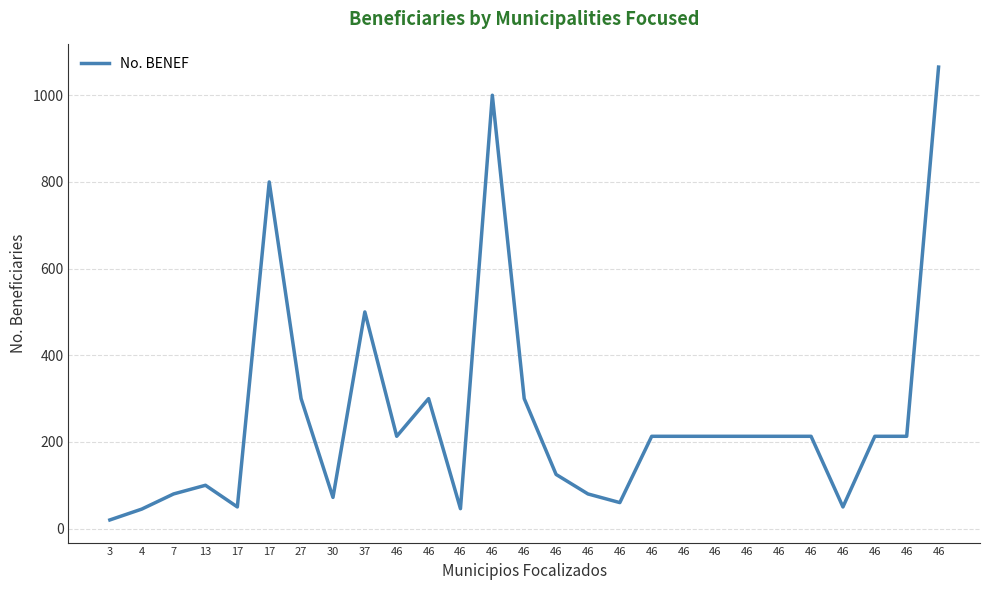

What is the sum of all values?

6910